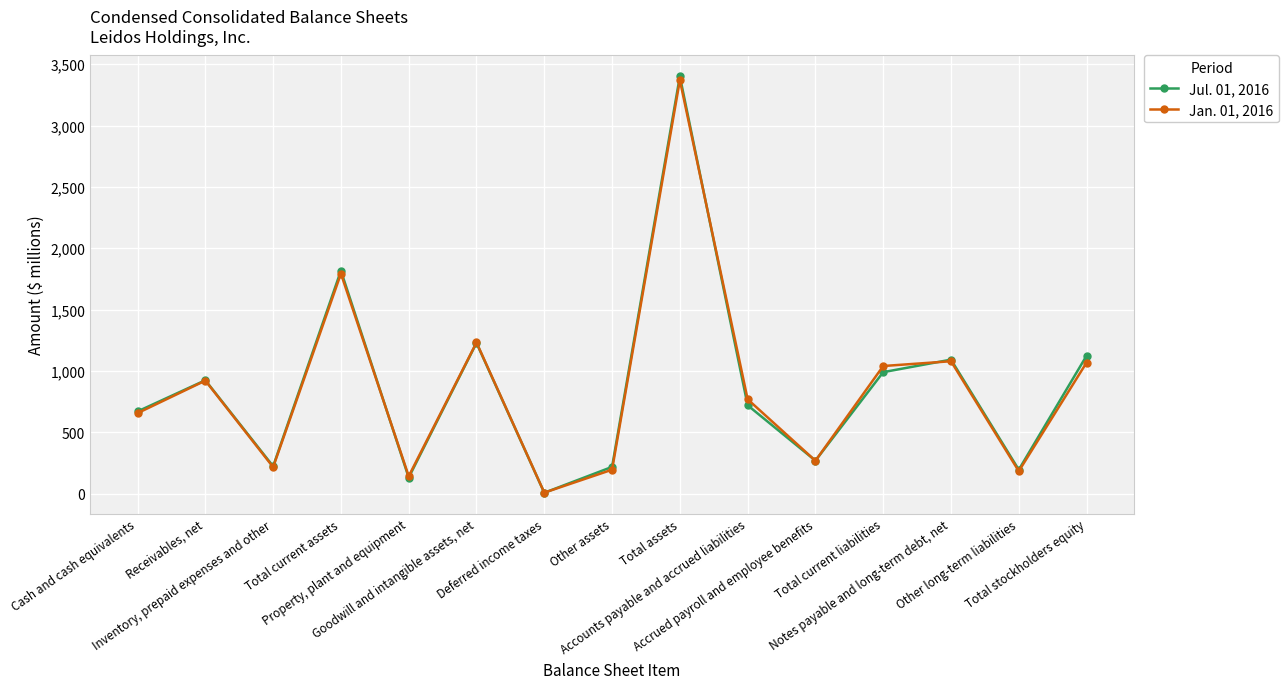

Which series changed the most between Total assets and Total stockholders equity?

Jan. 01, 2016